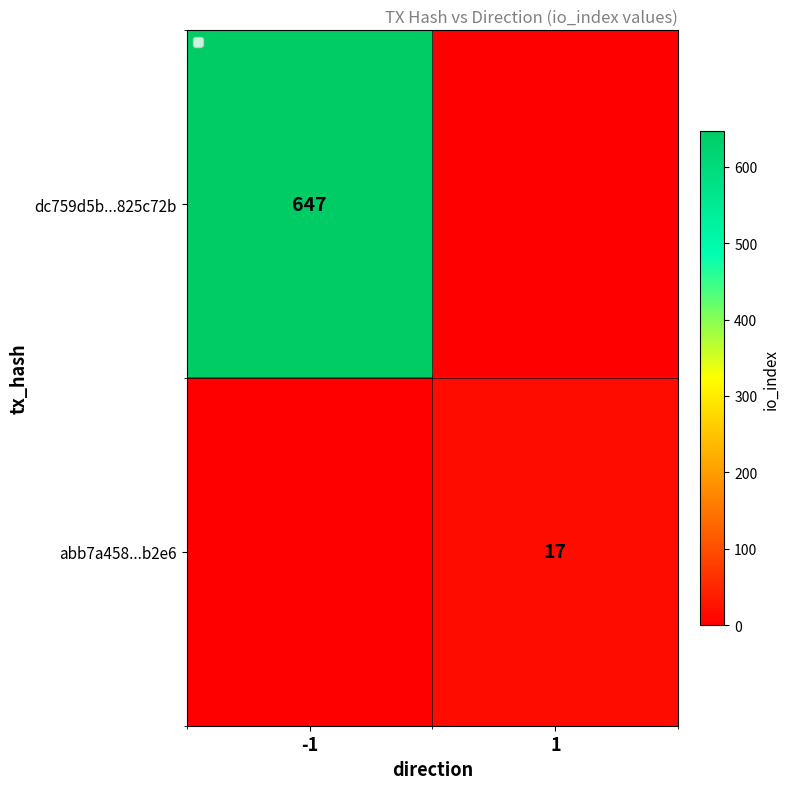

The value of dc759d5b...825c72b at -1 is 647. True or false?

True